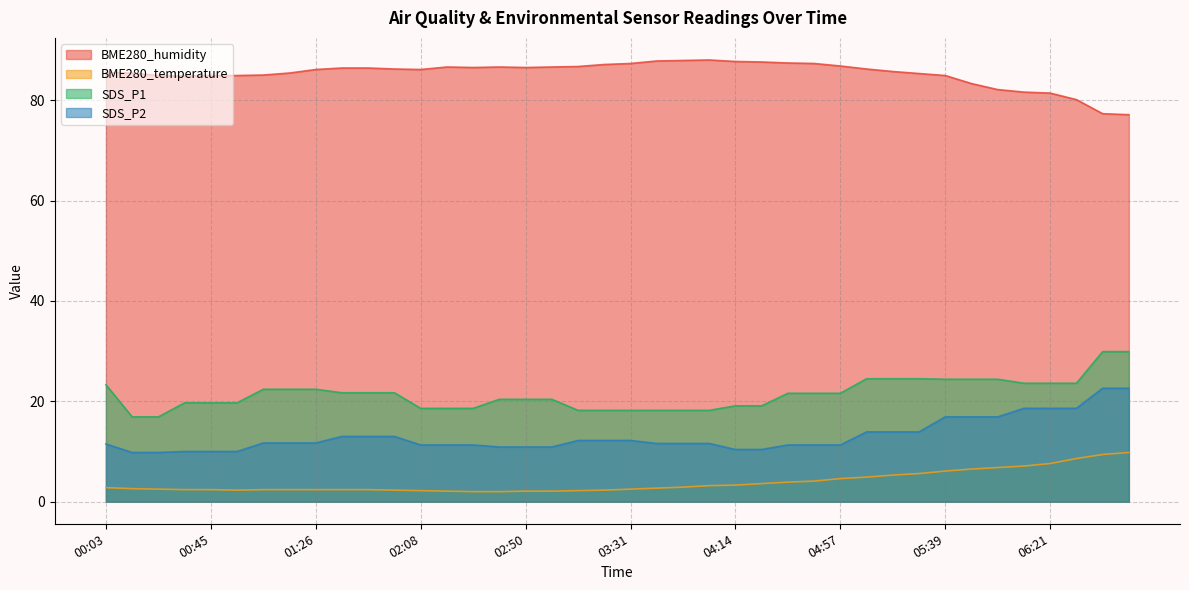

At which category does the chart reach its peak across all series?

04:03